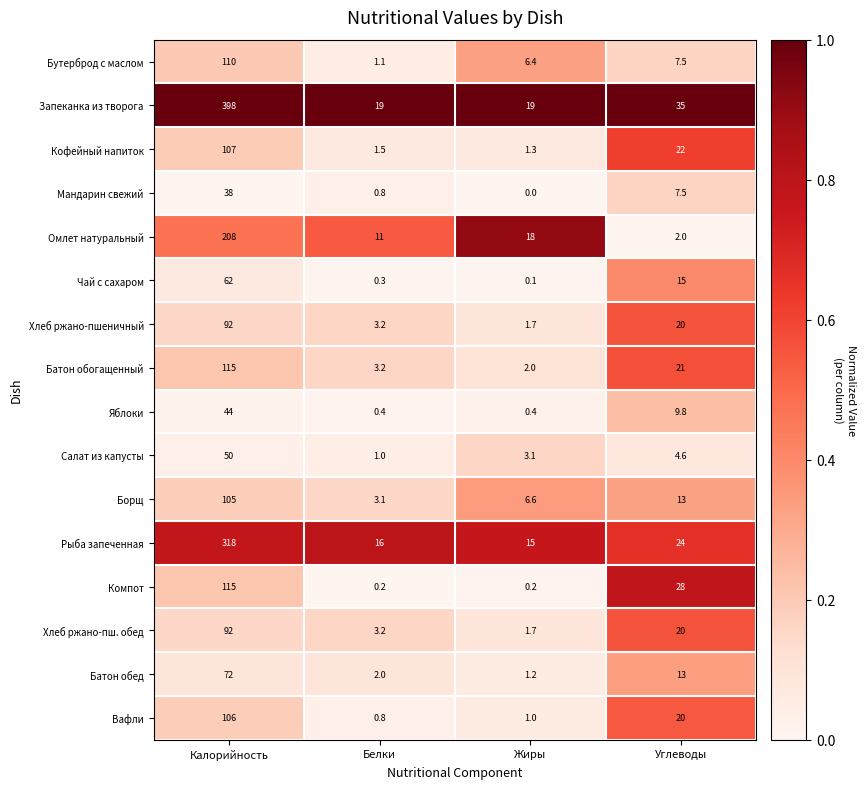

At which category is the sum across all series the highest?

Калорийность